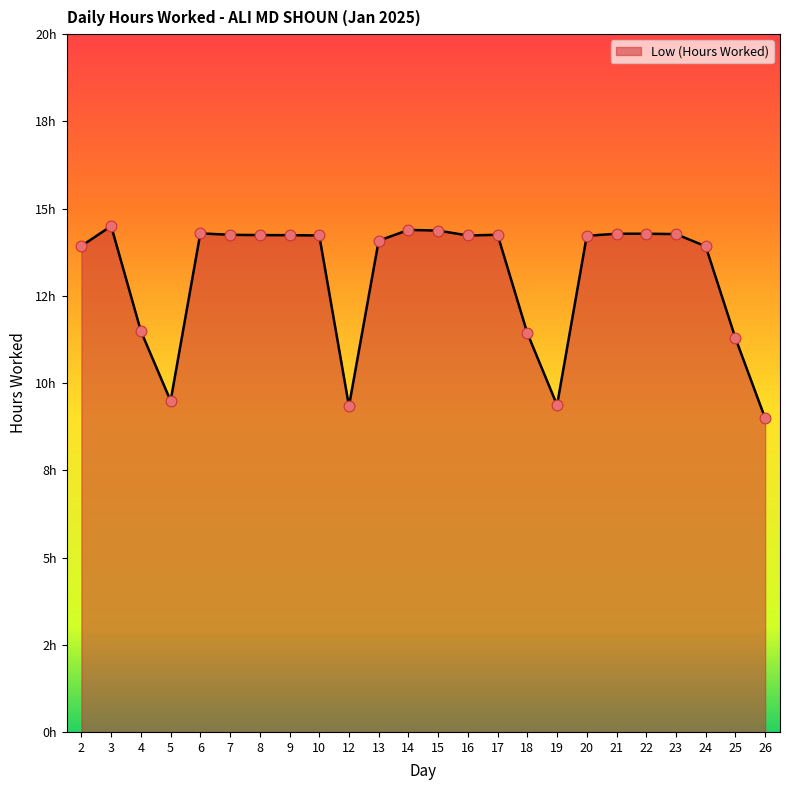

Which has a higher value, 16 or 22?

22